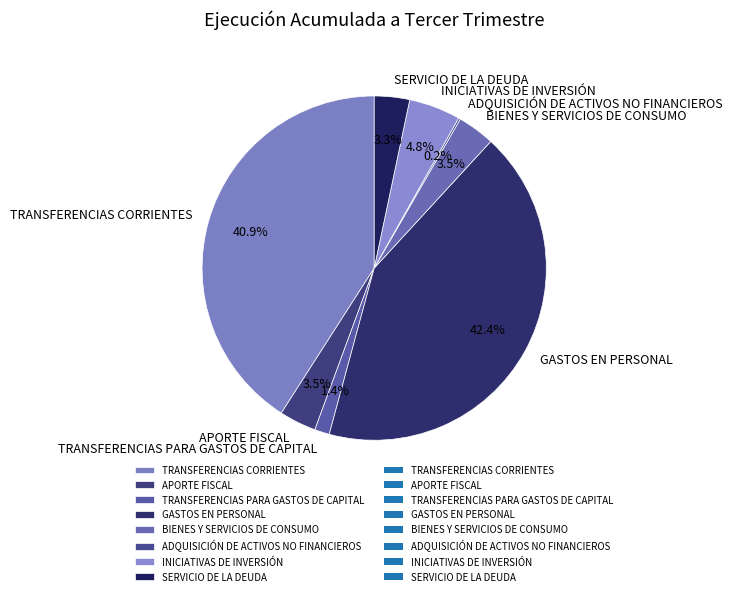

What is the total percentage of TRANSFERENCIAS CORRIENTES and TRANSFERENCIAS PARA GASTOS DE CAPITAL?

42.3%